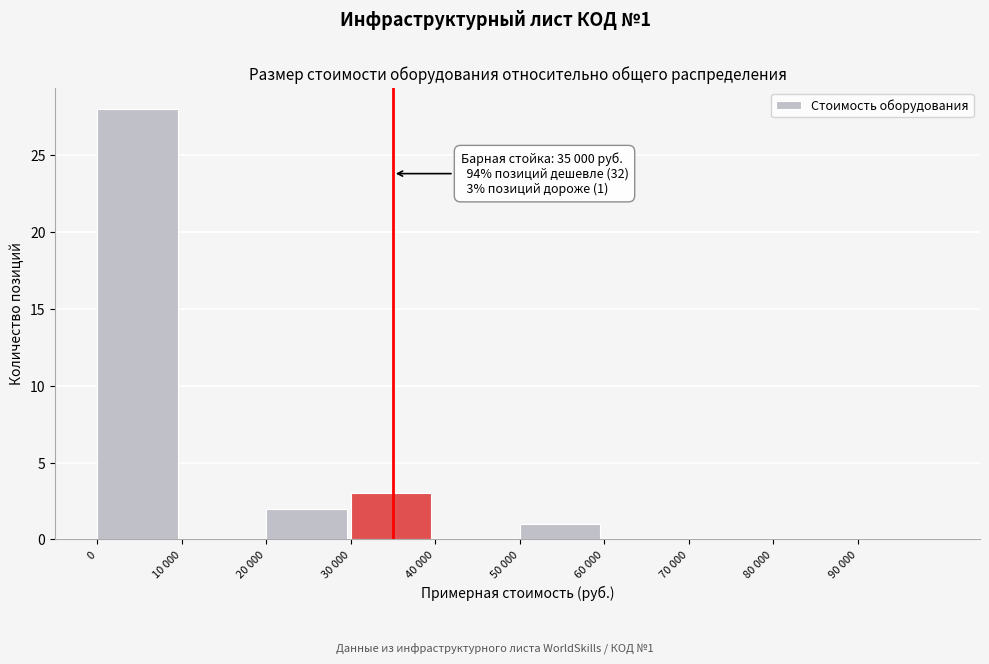

Reading left to right, list all the values displayed in this chart.

0=28	10 000=0	20 000=2	30 000=3	40 000=0	50 000=1	60 000=0	70 000=0	80 000=0	90 000=0